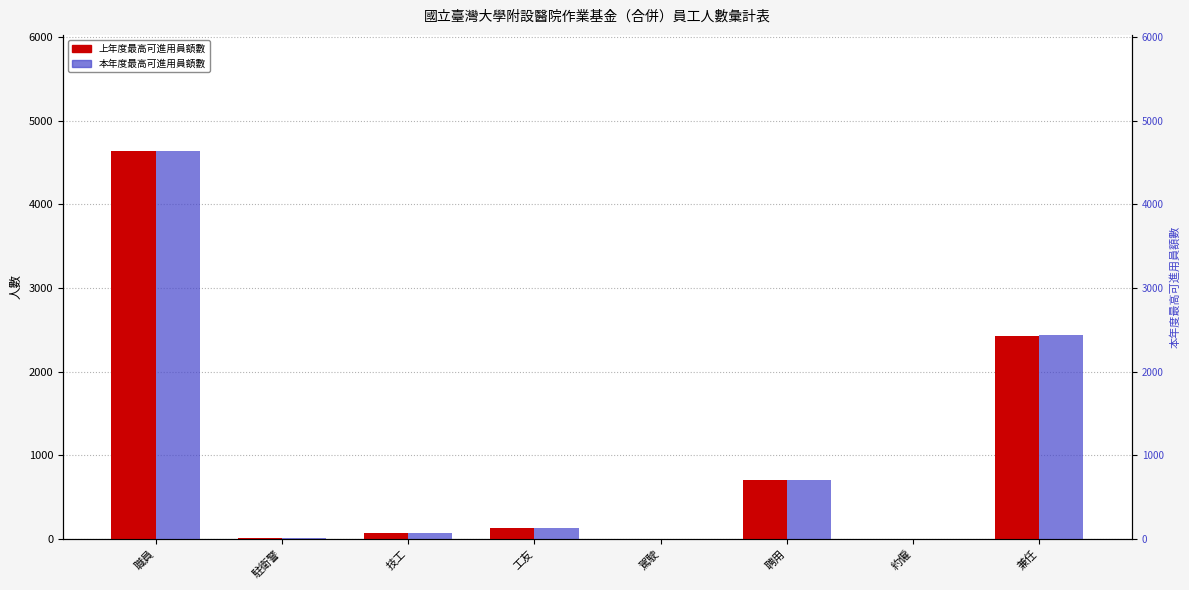

What is the difference between the maximum and minimum values in the 本年度最高可進用員額數 series?

4635